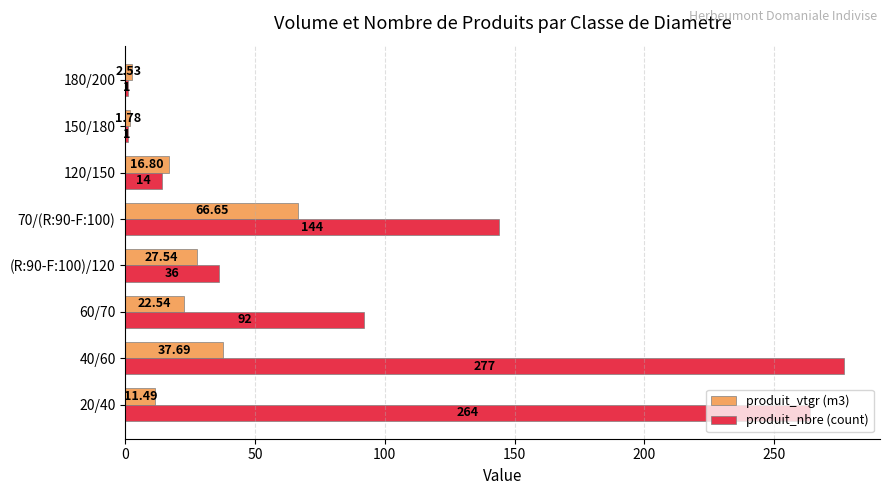

Which series changed the most between 20/40 and 150/180?

produit_nbre (count)